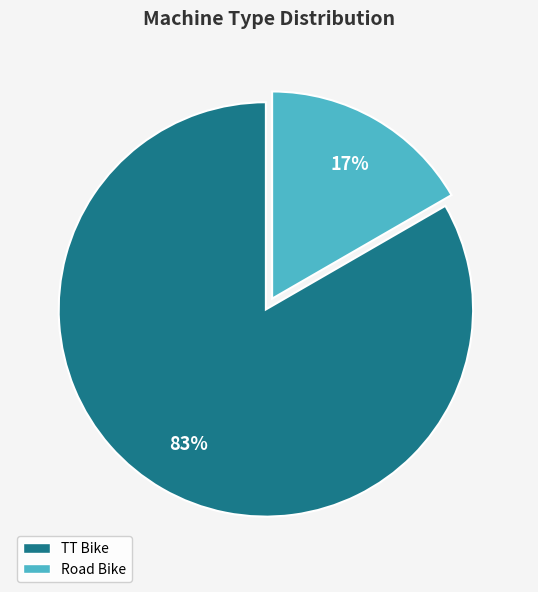

Is it true that TT Bike is 71% of the pie?

False